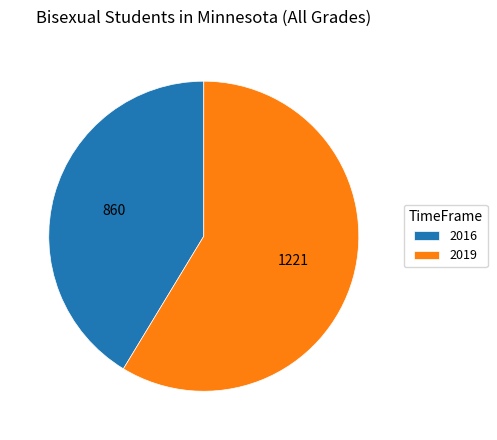

Count the number of slices in the pie.

2